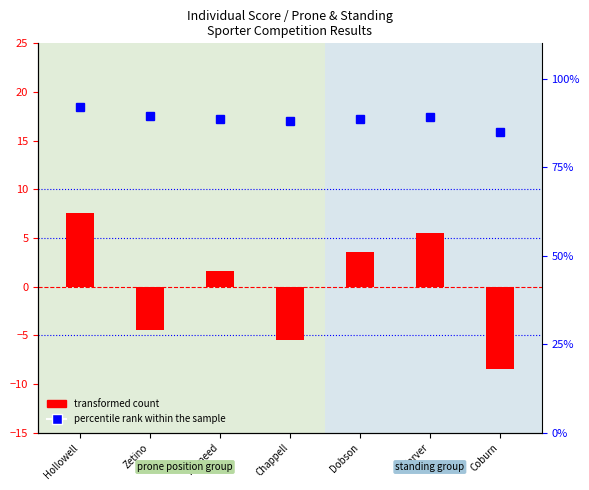

How many data points in percentile rank within the sample are above 88?

5